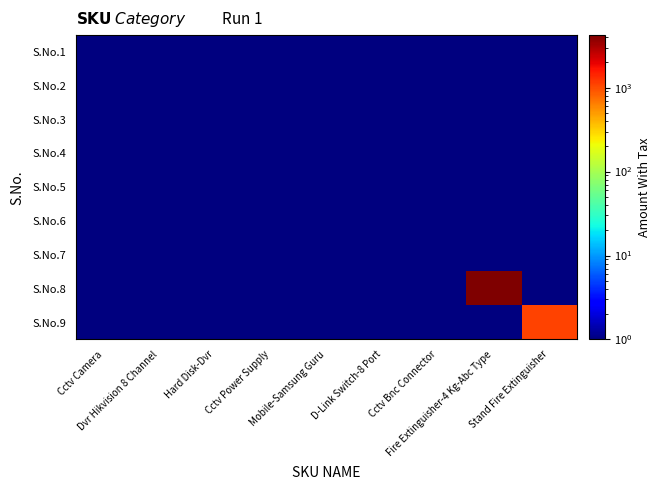

Count the number of categories in the chart.

9